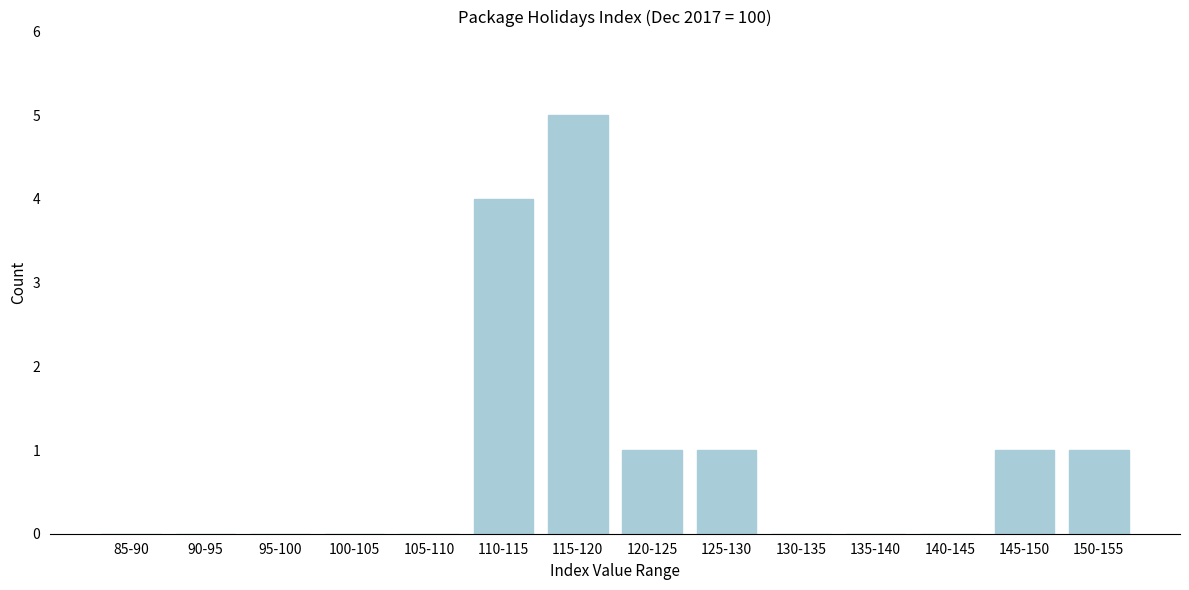

Reading left to right, extract all data points from this chart.

85-90=0	90-95=0	95-100=0	100-105=0	105-110=0	110-115=4	115-120=5	120-125=1	125-130=1	130-135=0	135-140=0	140-145=0	145-150=1	150-155=1